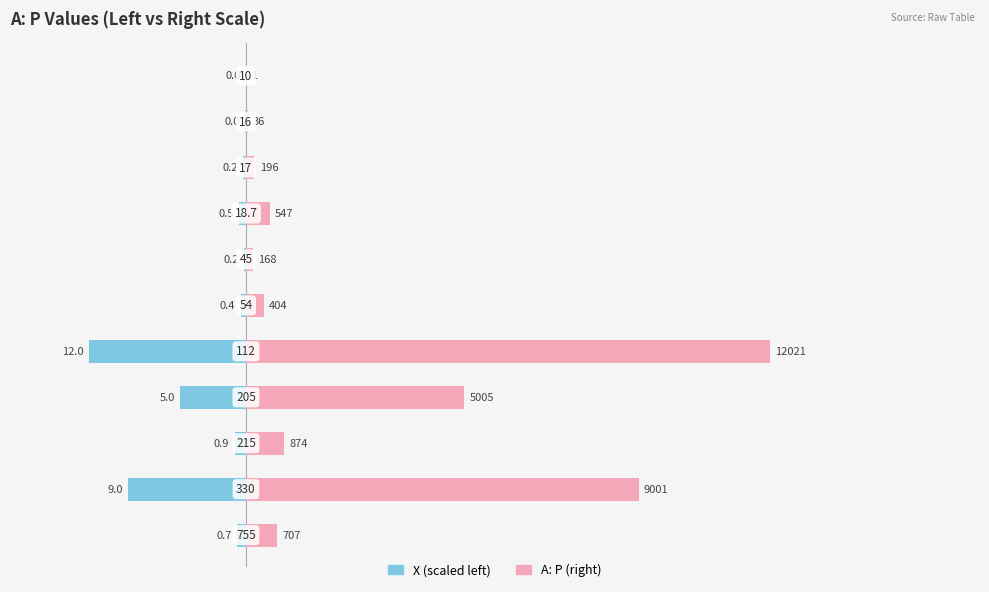

The A: P (right) series shows 0.1 at 1. True or false?

False